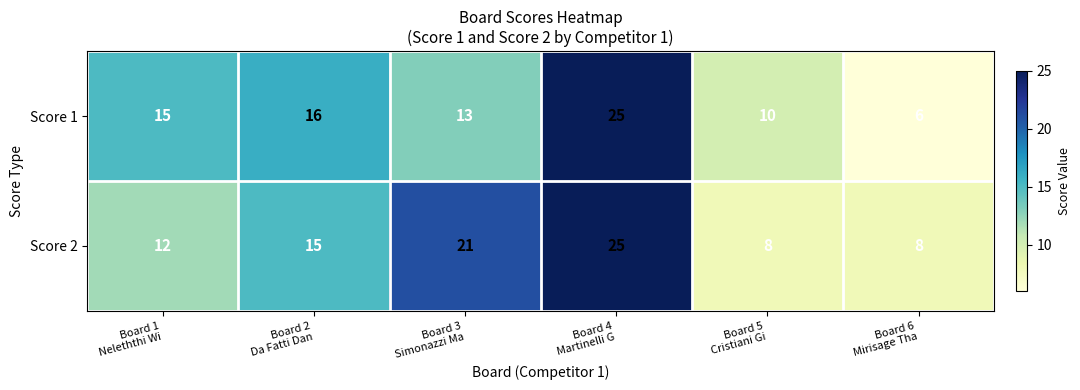

Reading left to right, extract all data points from this chart.

Score 1: 15	16	13	25	10	6
Score 2: 12	15	21	25	8	8